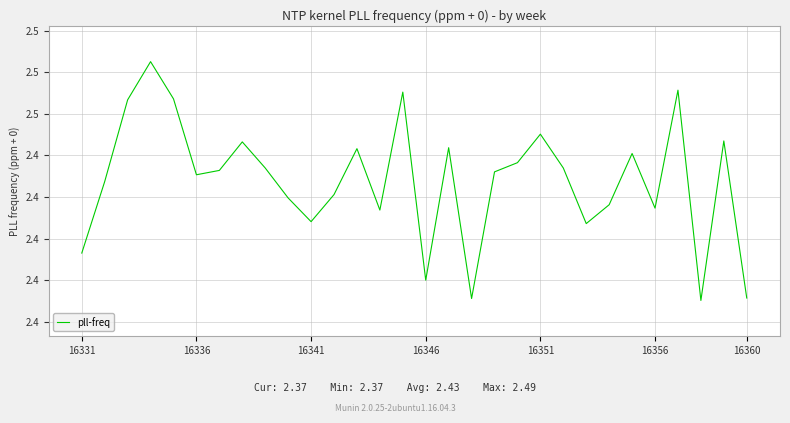

How many interior local valleys (lower than both neighbors) does the data have?

8